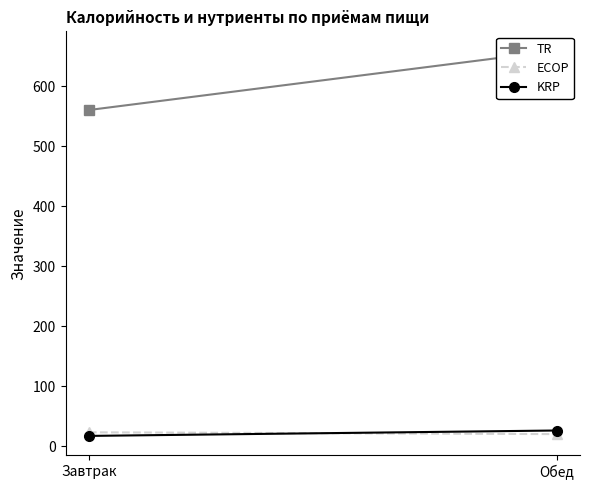

What is the average value of the ECOP series?

22